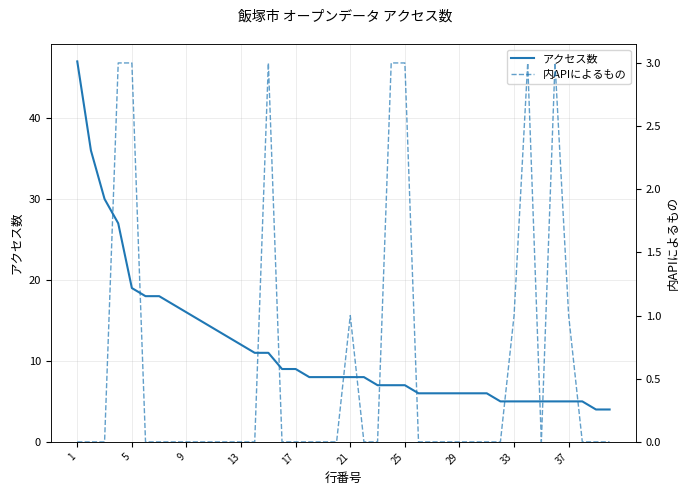

The value of アクセス数 at 29 is 8. True or false?

False